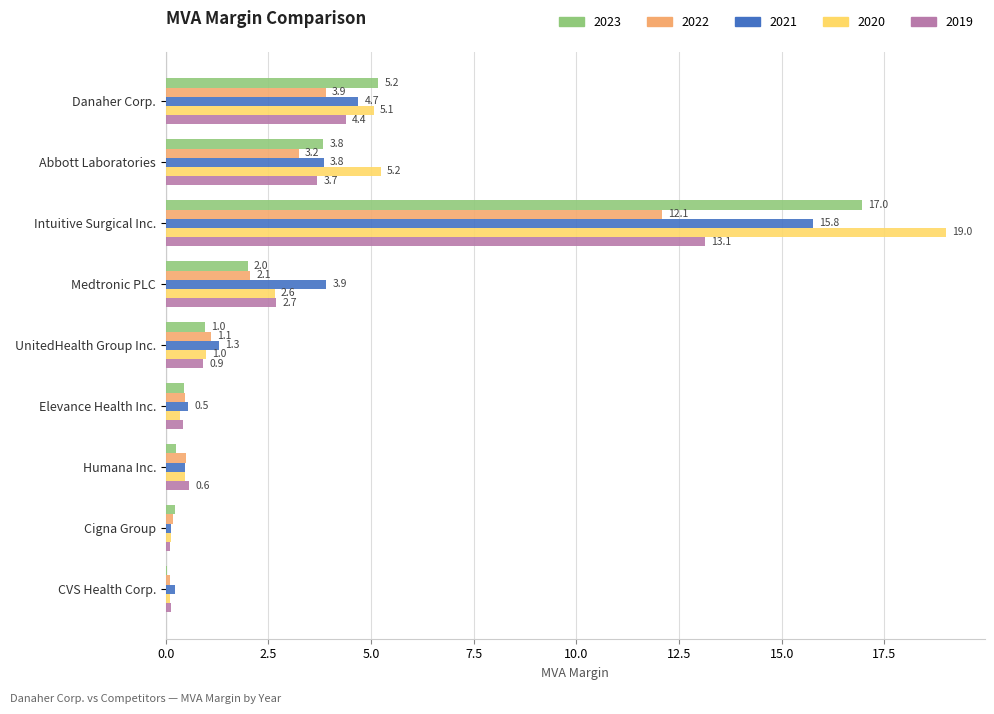

What is the sum of all 2023 values?

29.8